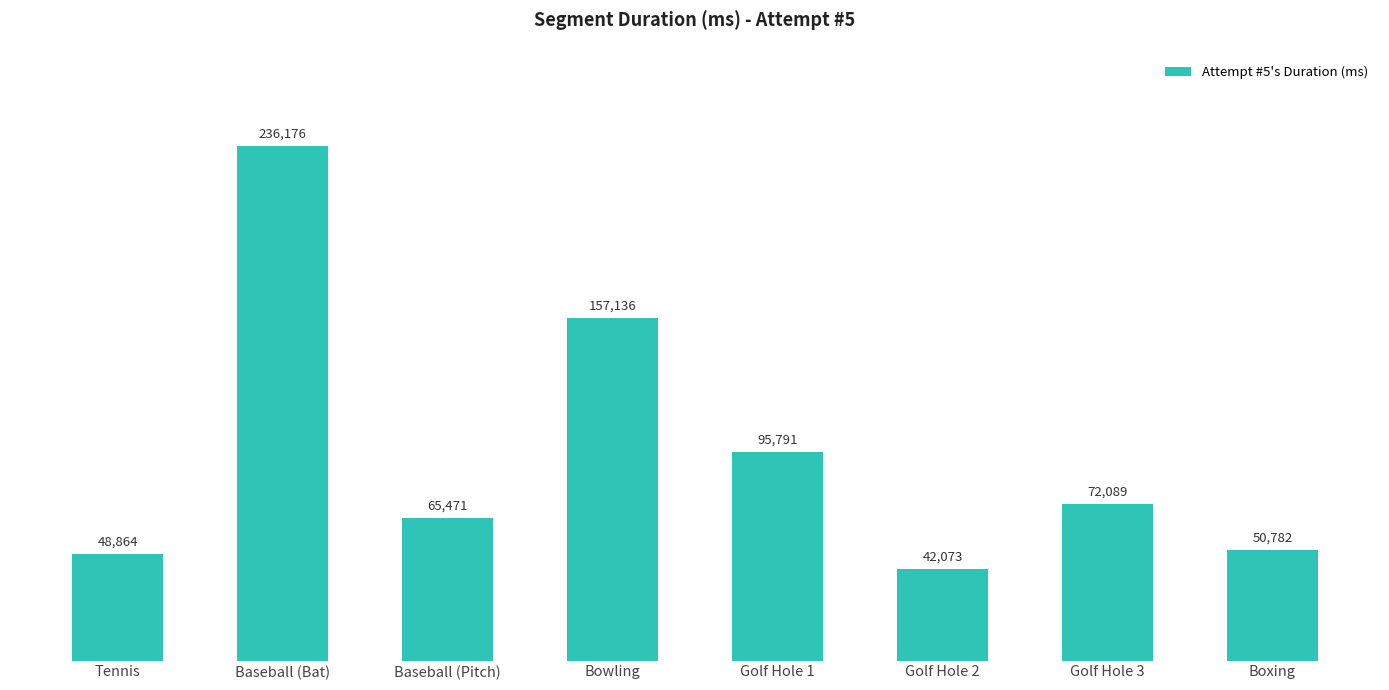

Reading left to right, list all the values displayed in this chart.

Tennis=48864	Baseball (Bat)=236176	Baseball (Pitch)=65471	Bowling=157136	Golf Hole 1=95791	Golf Hole 2=42073	Golf Hole 3=72089	Boxing=50782